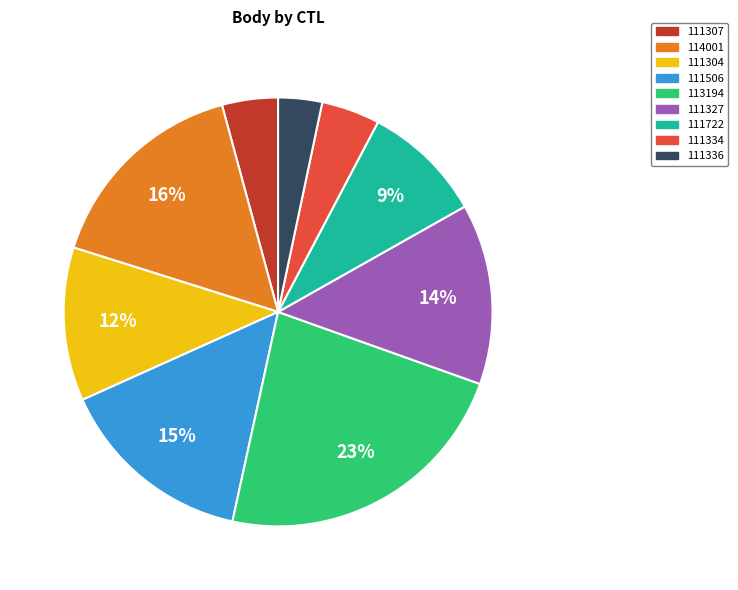

Is there any slice that represents more than half of the pie?

No